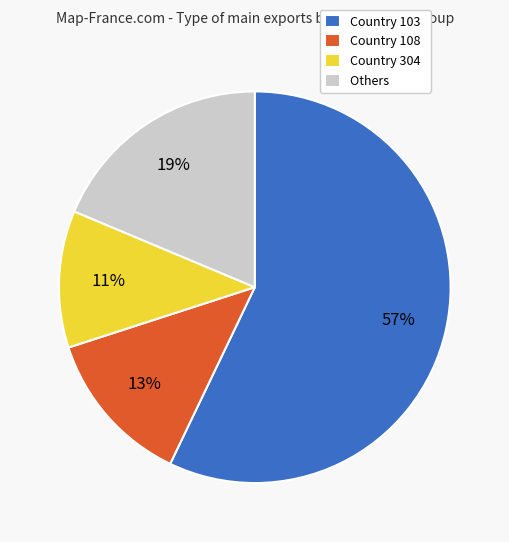

True or false: Country 103 accounts for 66% of the total.

False